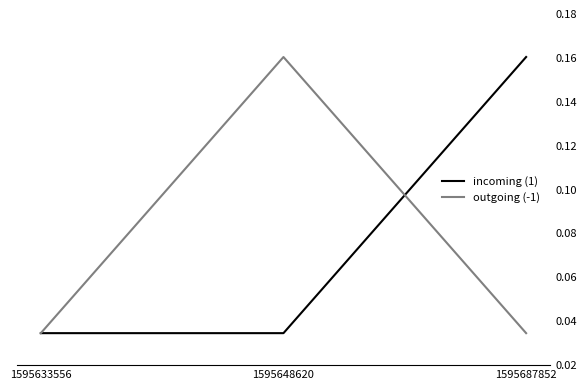

Which category has the highest value in the outgoing (-1) series?

1595648620